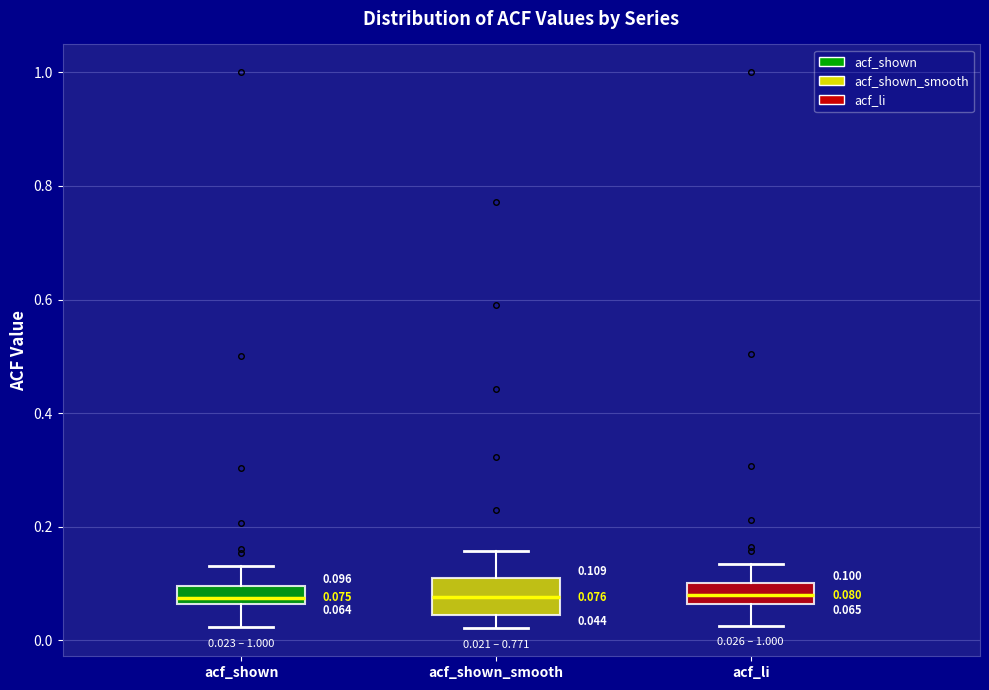

Comparing the boxes themselves (not the whiskers), which one is the tallest?

acf_shown_smooth